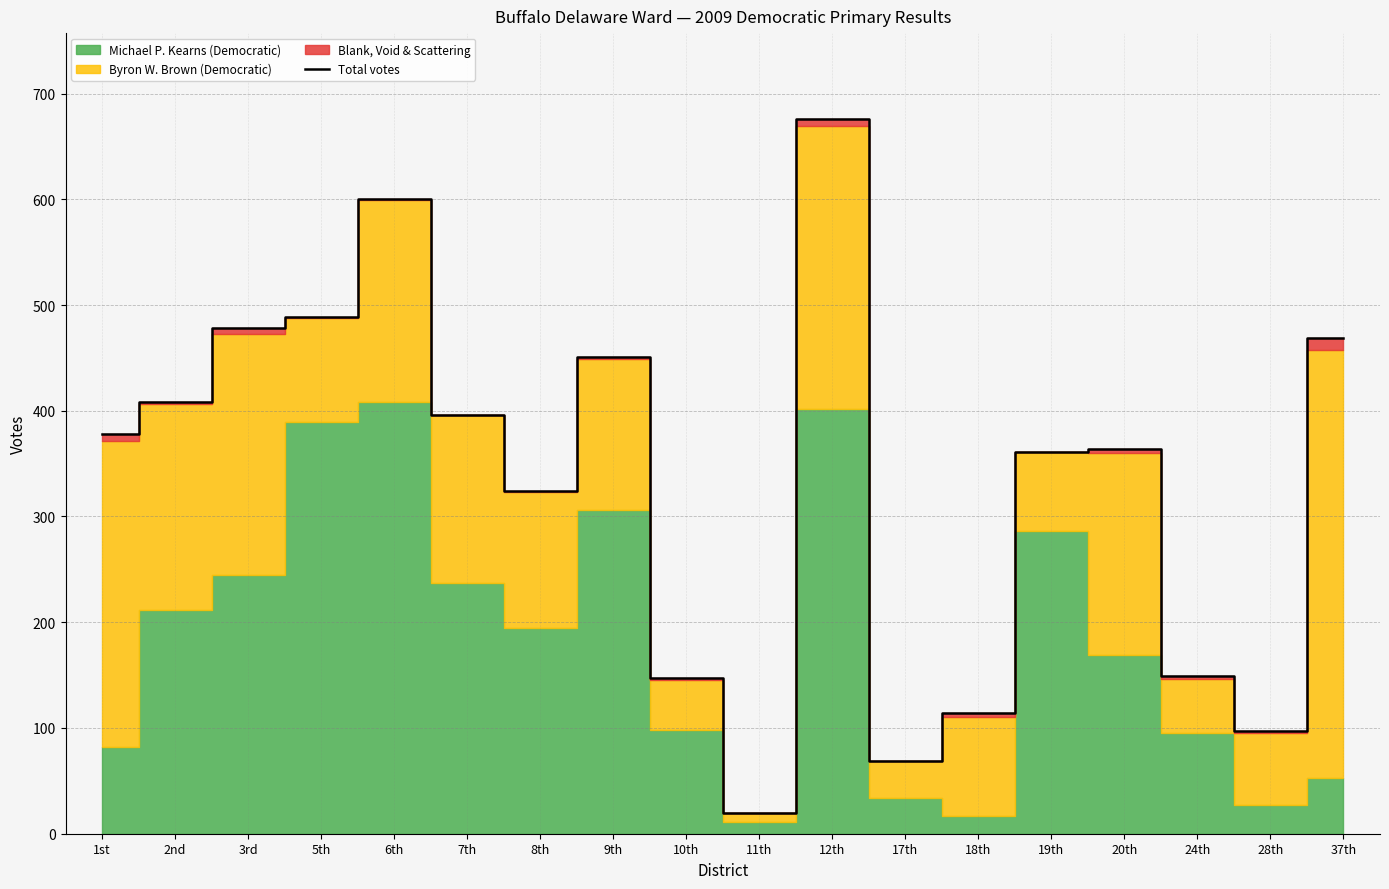

What is the difference between the maximum and minimum values?

656